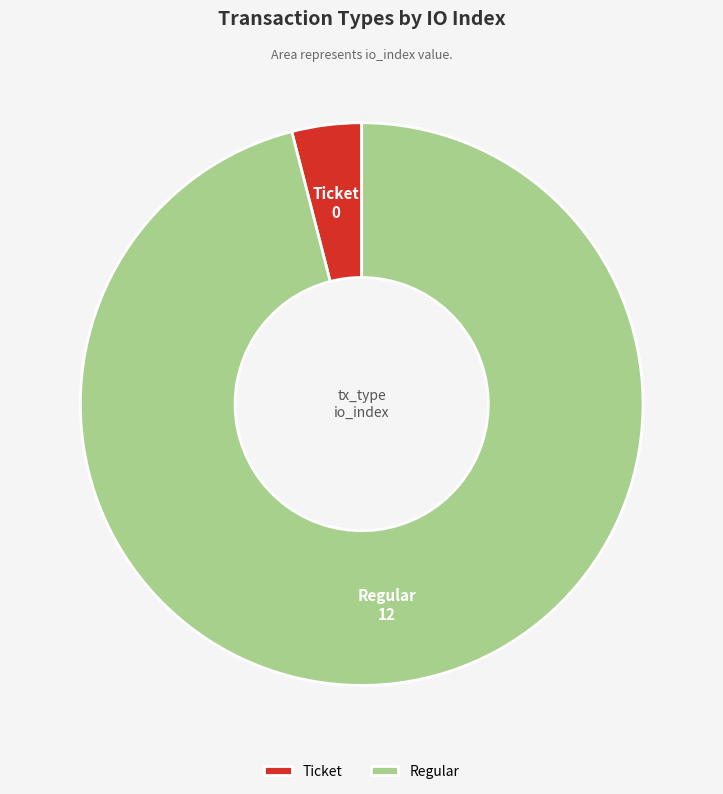

What is the largest slice in the pie chart?

Regular